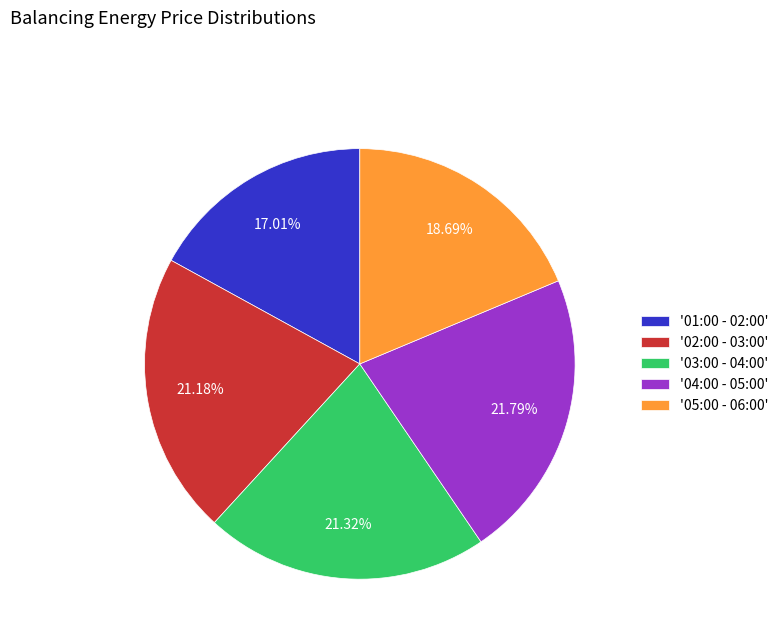

Does '03:00 - 04:00' represent more than half of the total?

No